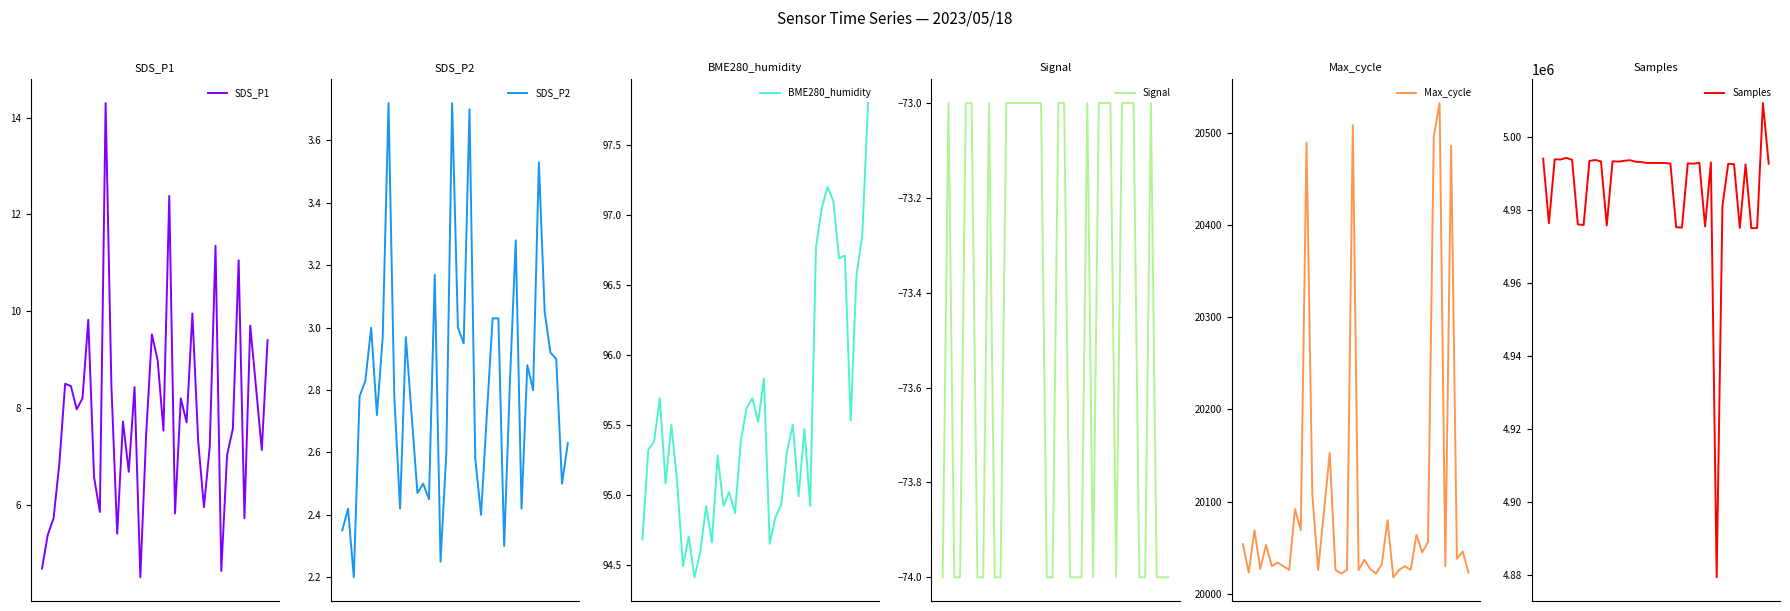

True or false: SDS_P2 has more than 2 points higher than both neighbors.

True